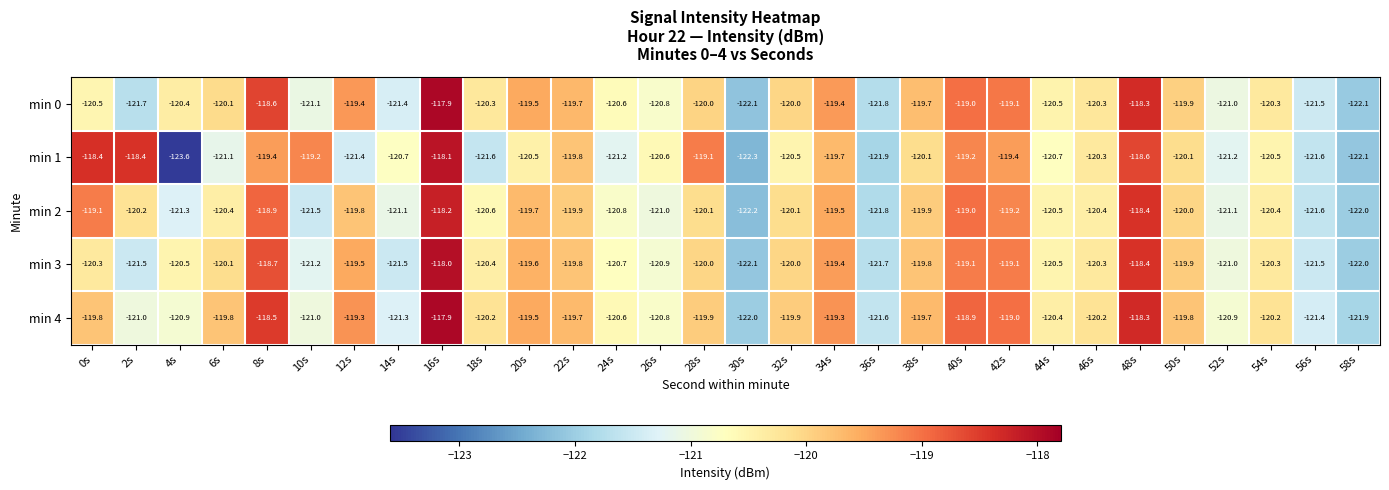

At how many categories does at least one series exceed -123?

30